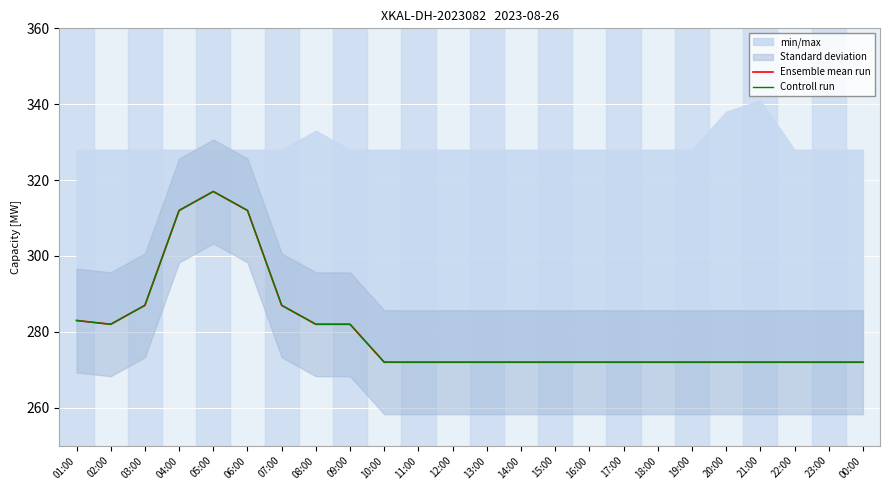

Rank the series by their maximum value, from lowest to highest.

Ensemble mean run, Controll run